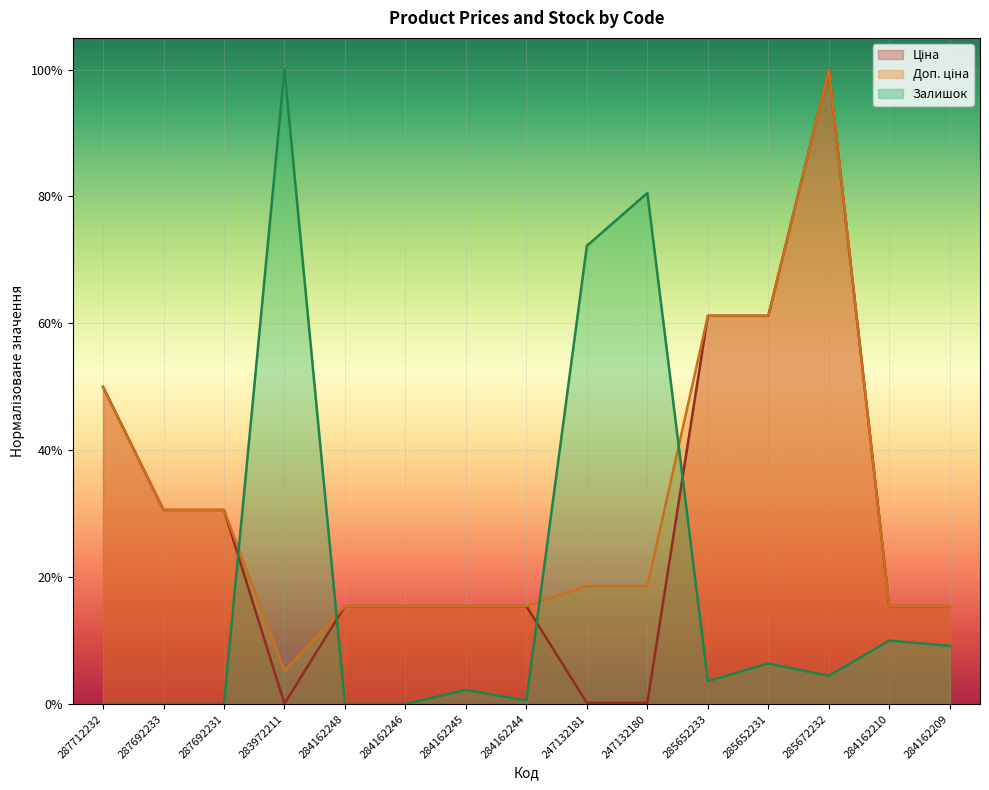

Reading left to right, extract all data points from this chart.

Ціна: 0.5	0.3	0.3	0.0	0.2	0.2	0.2	0.2	0.0	0.0	0.6	0.6	1.0	0.2	0.2
Доп. ціна: 0.5	0.3	0.3	0.1	0.2	0.2	0.2	0.2	0.2	0.2	0.6	0.6	1.0	0.2	0.2
Залишок: 0.0	0.0	0.0	1.0	0.0	0.0	0.0	0.0	0.7	0.8	0.0	0.1	0.0	0.1	0.1